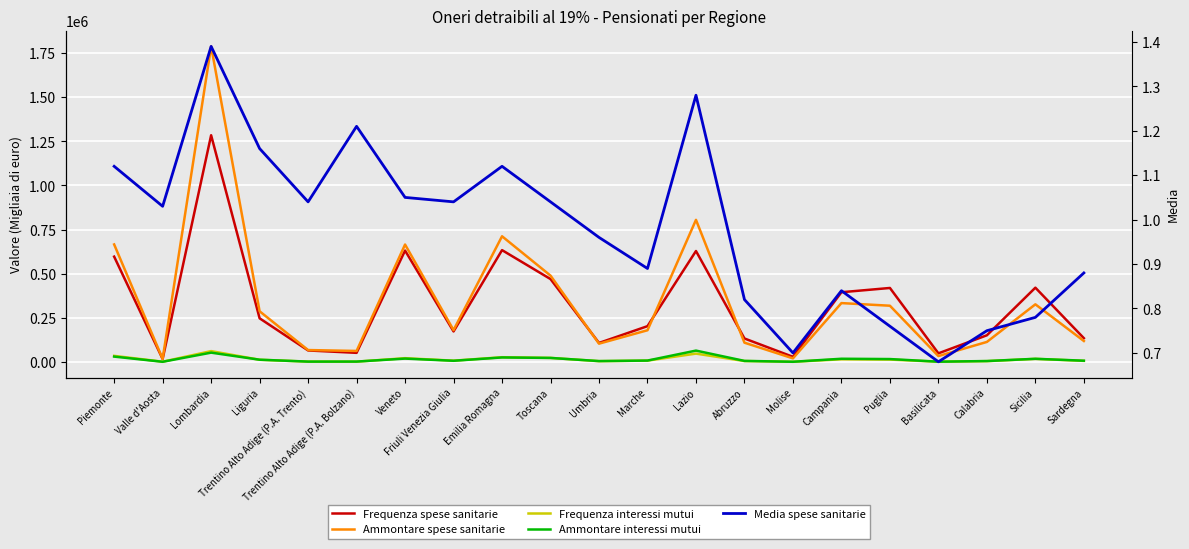

At which label does Frequenza spese sanitarie reach its peak?

Lombardia